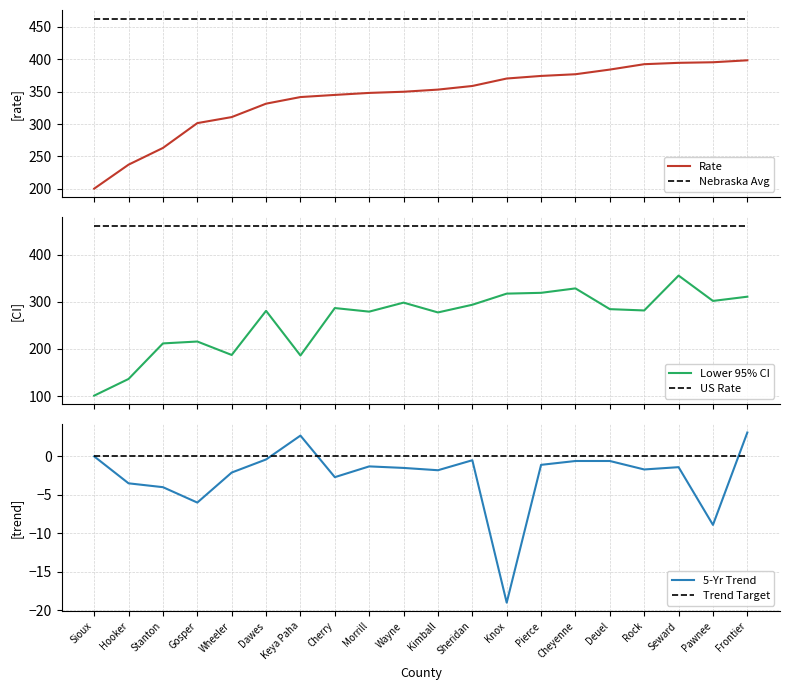

What are all the series names shown in the legend?

Rate, Nebraska Avg, Lower 95% CI, US Rate, 5-Yr Trend, Trend Target